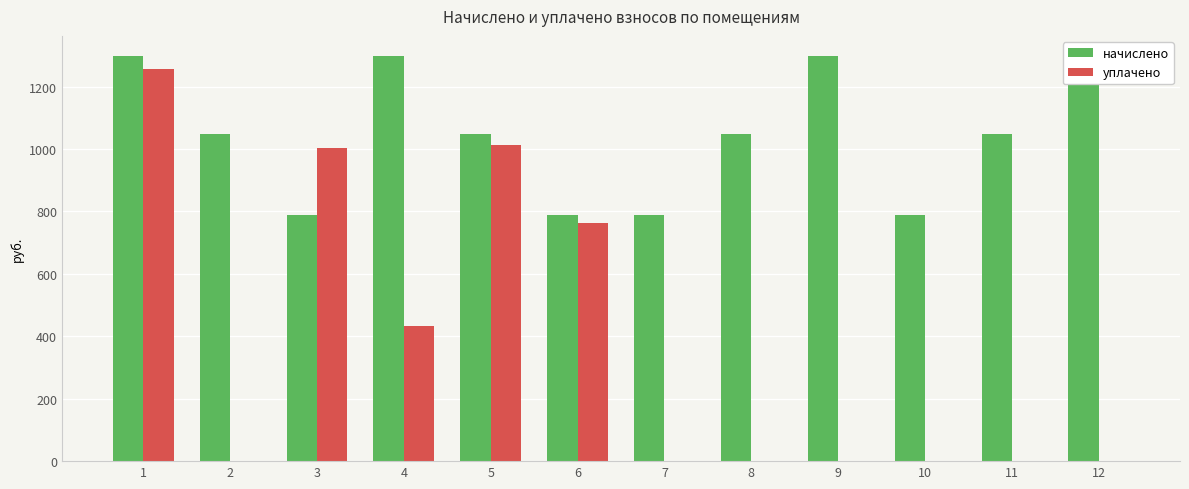

At which category does the chart reach its minimum across all series?

2